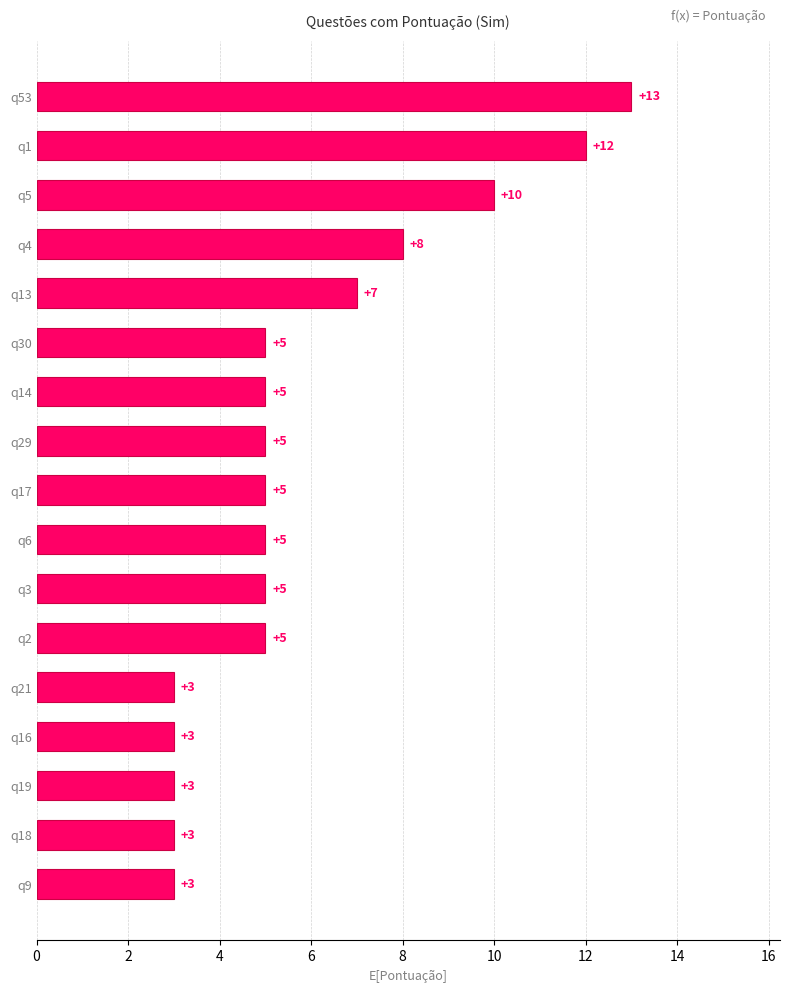

What is the difference between the maximum and minimum values?

10